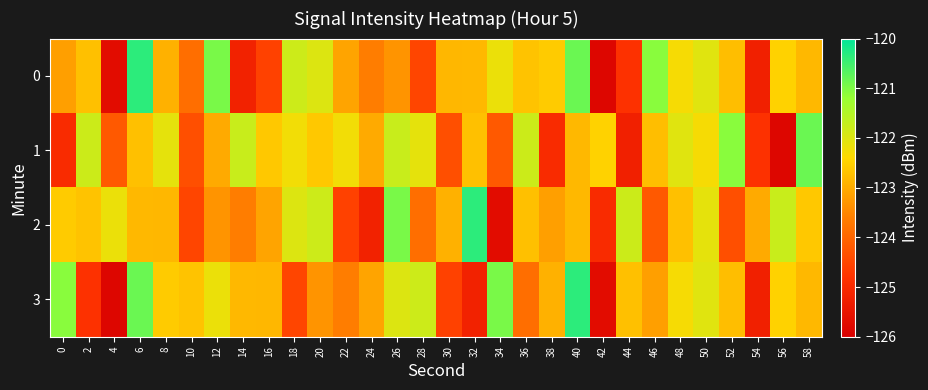

Reading right to left, what are all the values shown in this chart?

0: 58=-122.8	56=-122.5	54=-125.2	52=-122.7	50=-122.0	48=-122.3	46=-121.1	44=-124.8	42=-125.8	40=-120.8	38=-122.6	36=-122.7	34=-122.2	32=-122.8	30=-122.8	28=-124.5	26=-123.3	24=-123.6	22=-123.1	20=-122.0	18=-121.8	16=-124.6	14=-125.2	12=-121.0	10=-123.9	8=-122.9	6=-120.4	4=-125.7	2=-122.7	0=-123.2
1: 58=-120.8	56=-125.8	54=-124.8	52=-121.1	50=-122.3	48=-122.0	46=-122.7	44=-125.2	42=-122.5	40=-122.8	38=-125.0	36=-121.8	34=-124.2	32=-122.7	30=-124.4	28=-122.1	26=-121.8	24=-123.0	22=-122.3	20=-122.6	18=-122.3	16=-122.6	14=-121.8	12=-123.0	10=-124.4	8=-122.1	6=-122.7	4=-124.2	2=-121.8	0=-125.0
2: 58=-122.6	56=-121.8	54=-123.0	52=-124.4	50=-122.1	48=-122.7	46=-124.2	44=-121.8	42=-125.0	40=-122.8	38=-123.2	36=-122.7	34=-125.7	32=-120.4	30=-122.9	28=-123.9	26=-121.0	24=-125.2	22=-124.6	20=-121.8	18=-122.0	16=-123.1	14=-123.6	12=-123.3	10=-124.5	8=-122.8	6=-122.8	4=-122.2	2=-122.7	0=-122.6
3: 58=-122.8	56=-122.5	54=-125.2	52=-122.7	50=-122.0	48=-122.3	46=-123.2	44=-122.7	42=-125.7	40=-120.4	38=-122.9	36=-123.9	34=-121.0	32=-125.2	30=-124.6	28=-121.8	26=-122.0	24=-123.1	22=-123.6	20=-123.3	18=-124.5	16=-122.8	14=-122.8	12=-122.2	10=-122.7	8=-122.6	6=-120.8	4=-125.8	2=-124.8	0=-121.1